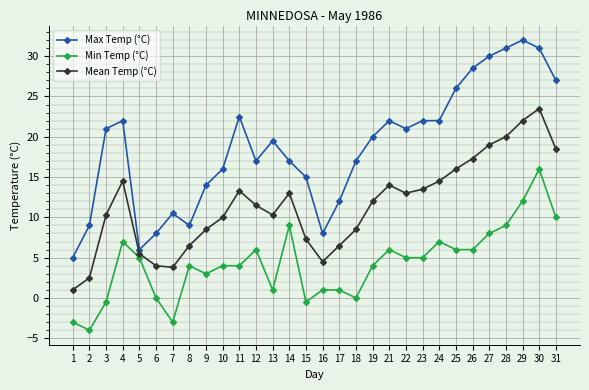

At which category does Max Temp (°C) reach its first local valley?

5